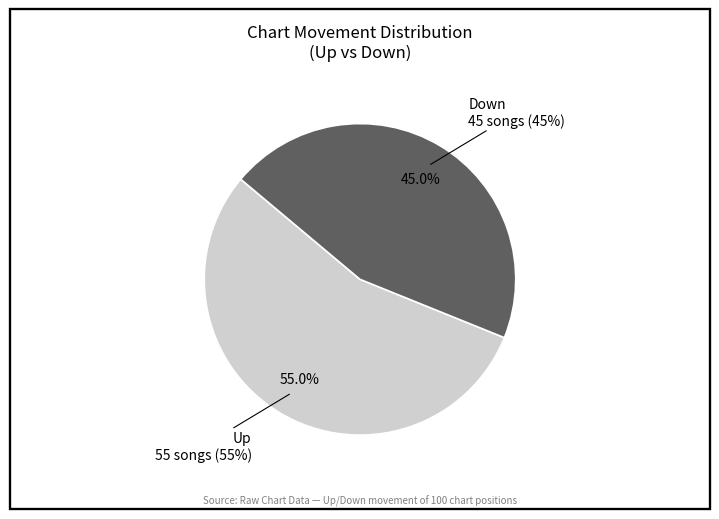

What percentage is the up slice, to the nearest percent?

55%